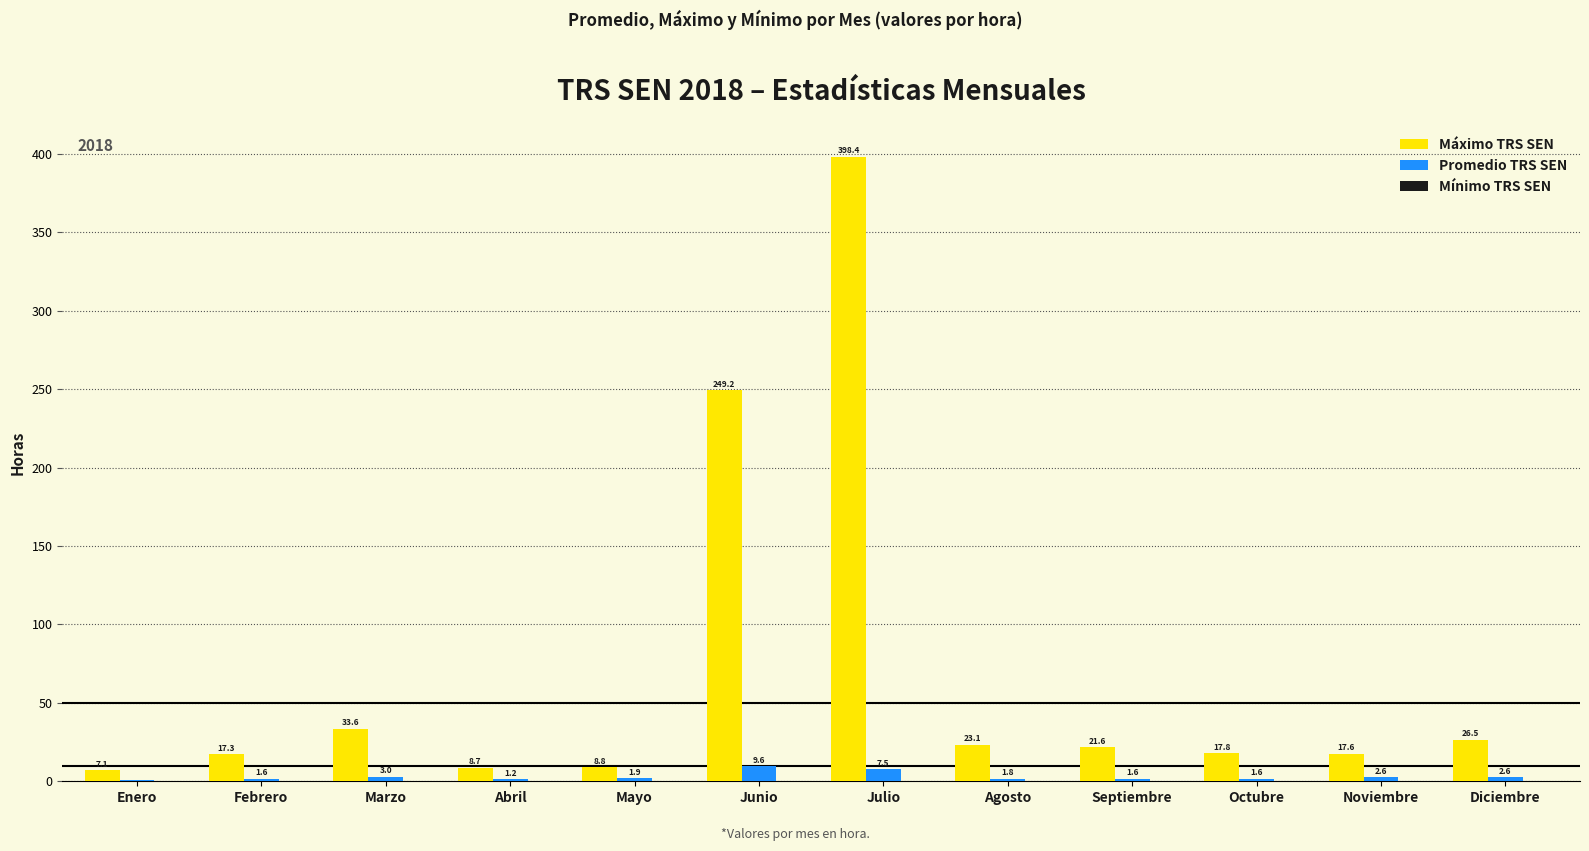

Which category has the highest value across all series?

Julio